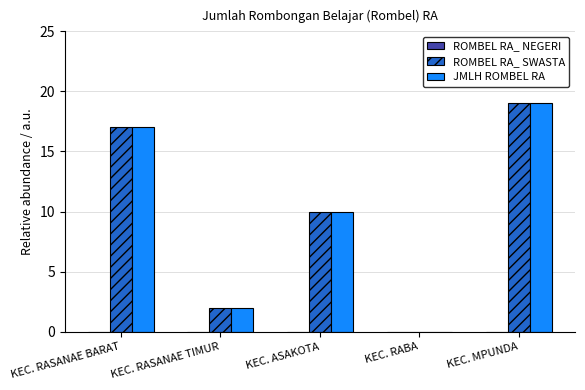

The ROMBEL RA_ SWASTA series shows 10 at KEC. ASAKOTA. True or false?

True